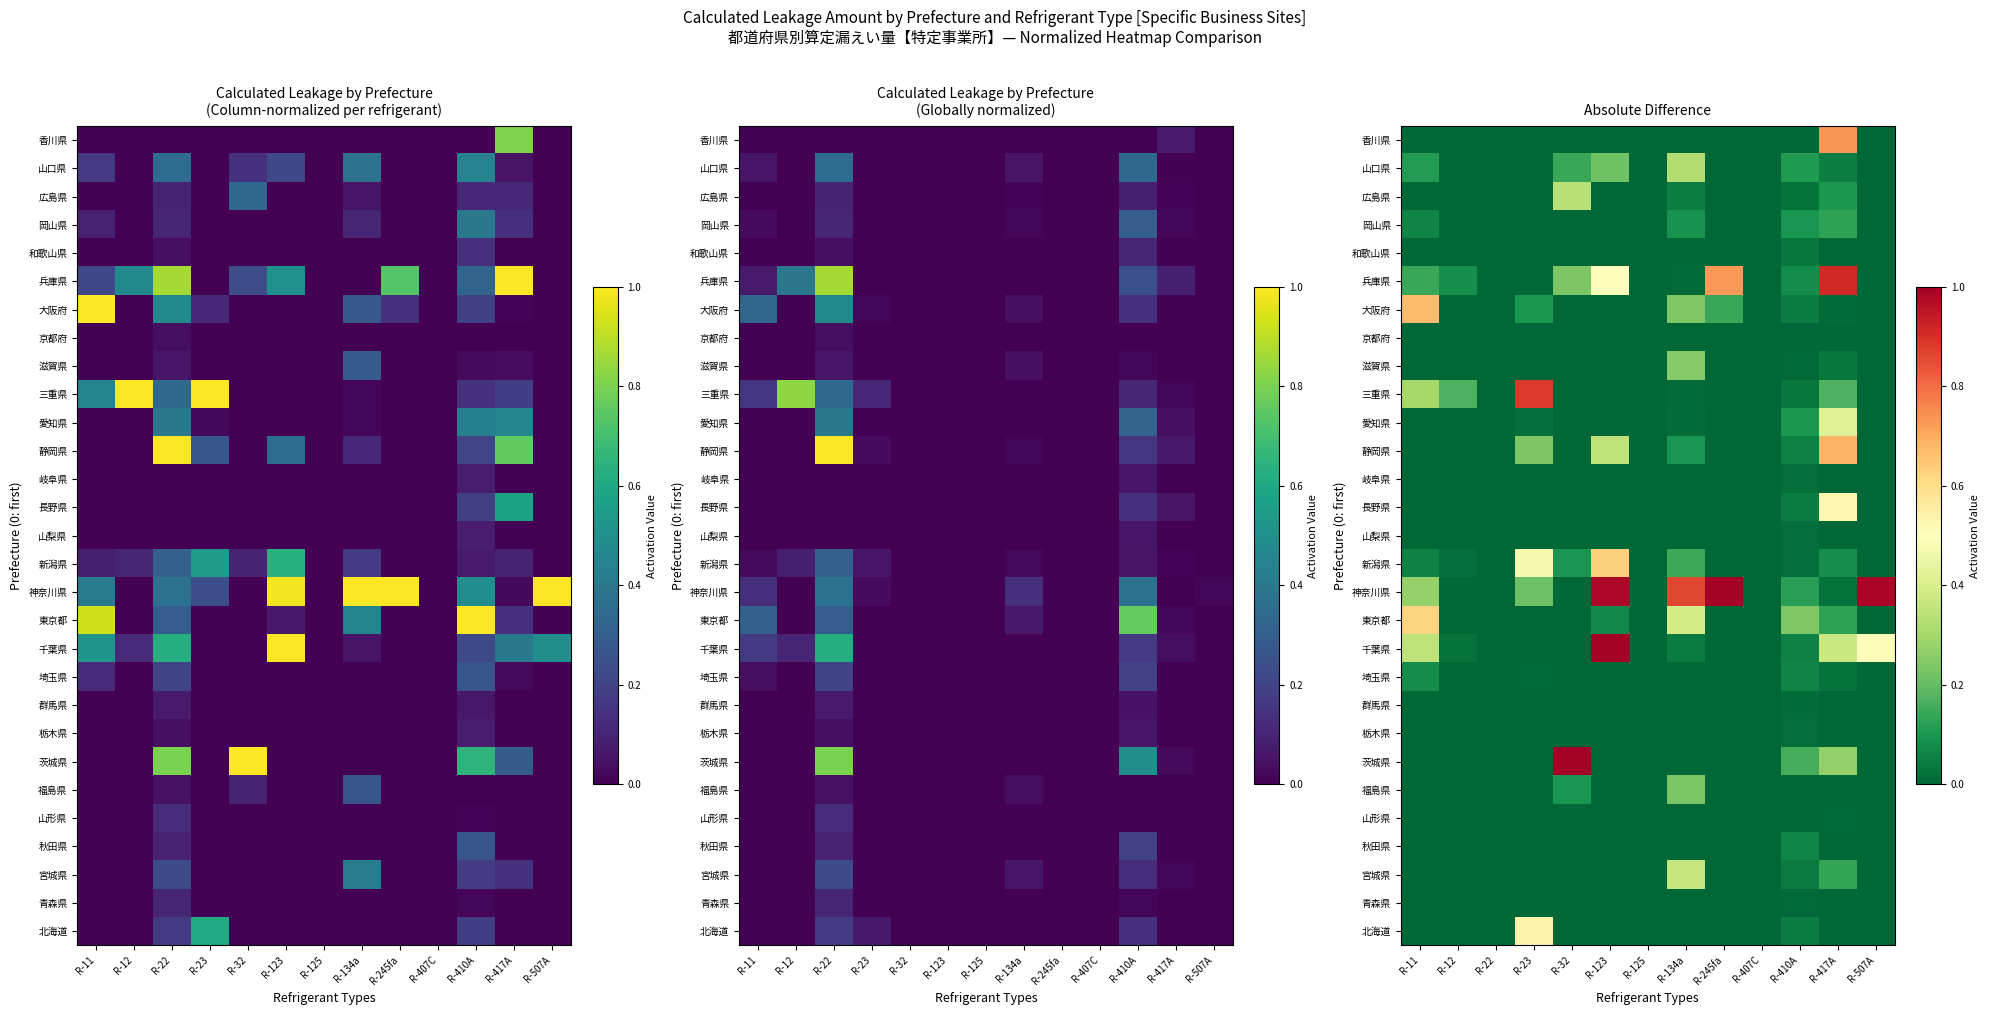

At which label is 大阪府 closest to 0?

R-12